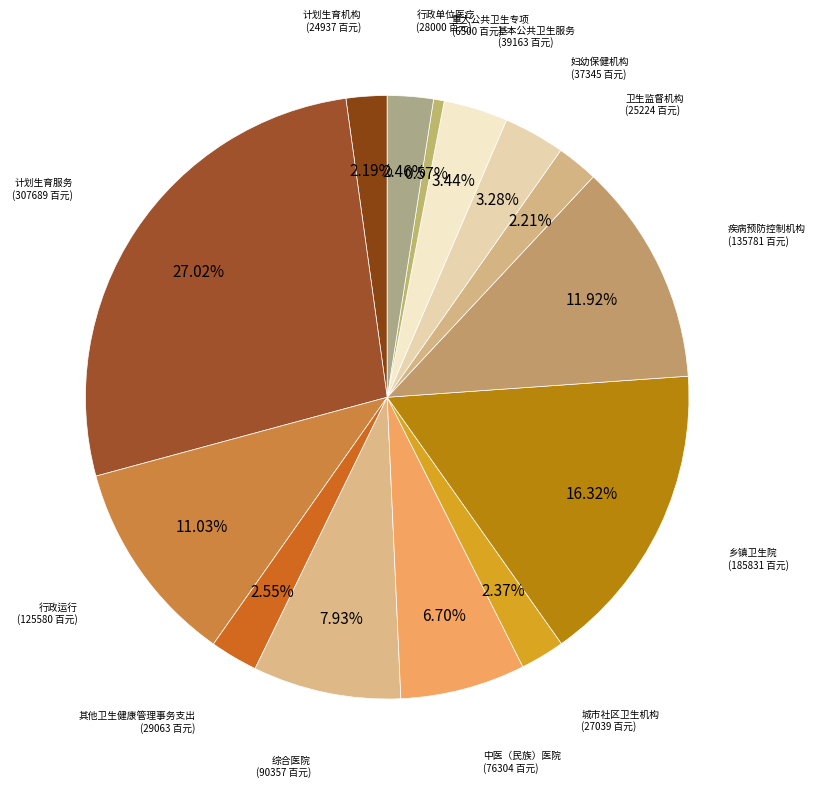

To the nearest percent, what is the average slice percentage?

7%